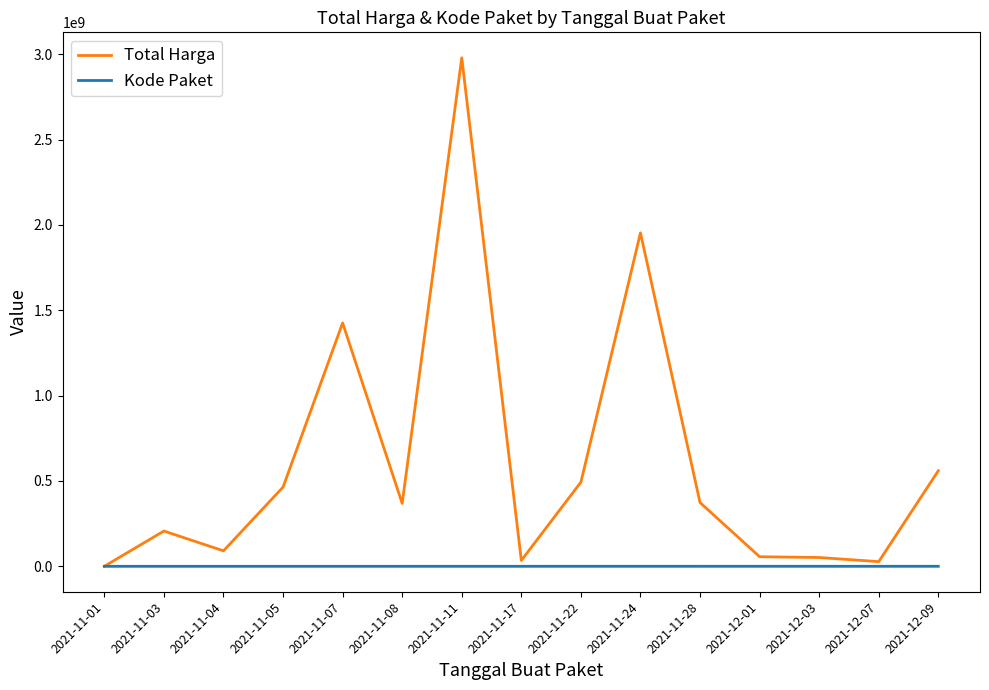

At which category does the chart reach its peak across all series?

2021-11-11